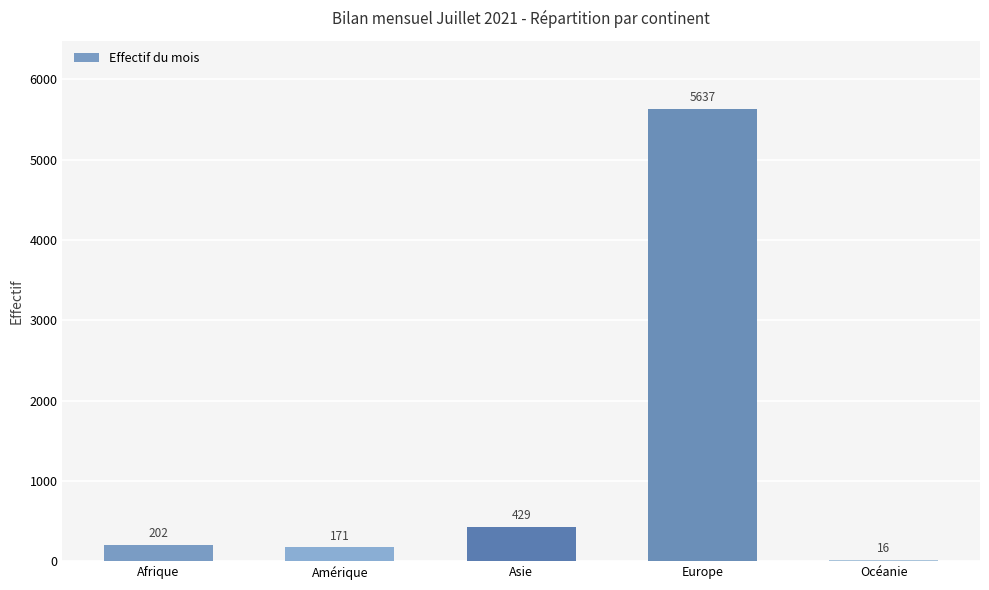

What is the change in value from Amérique to Océanie?

-155